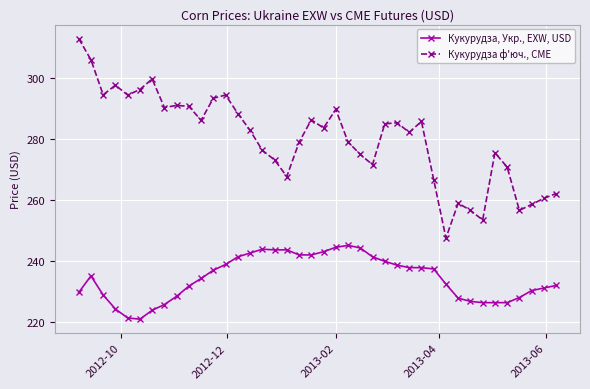

List the series in order of their overall mean, highest first.

Кукурудза ф'юч., CME, Кукурудза, Укр., EXW, USD